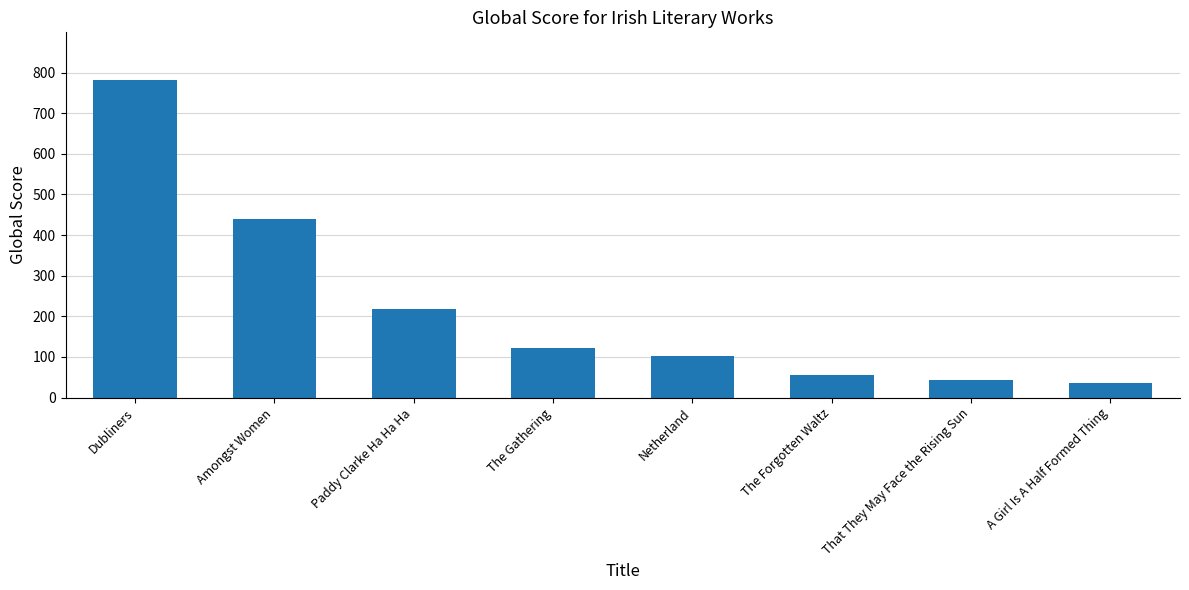

Reading right to left, list all the values displayed in this chart.

37	43	56	102	122	218	440	782